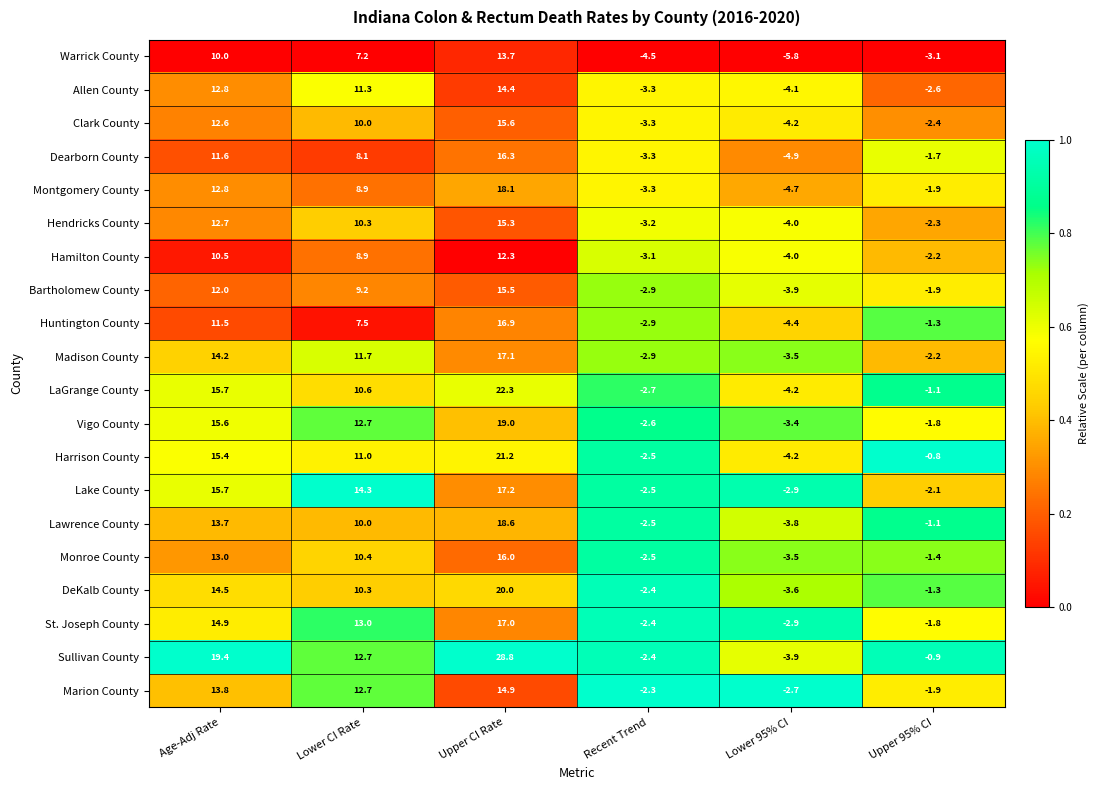

What is the difference between the Hamilton County values at Lower 95% CI and Lower CI Rate?

12.9